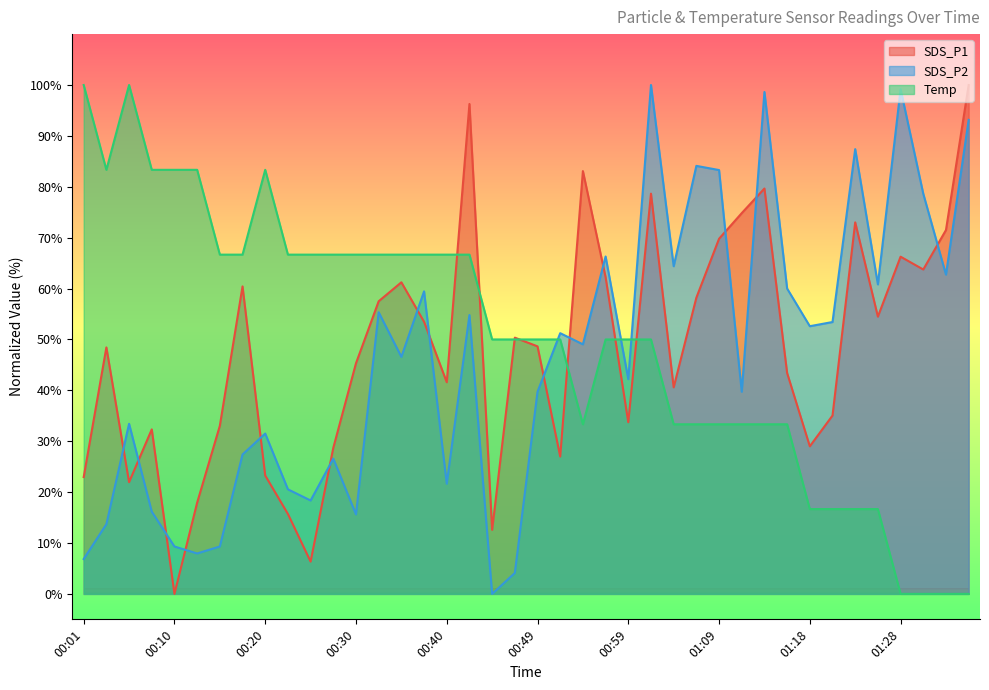

Reading right to left, list all the values displayed in this chart.

SDS_P1: 100.0	71.5	63.7	66.3	54.5	73.0	35.0	29.0	43.4	79.7	74.8	69.8	58.2	40.6	78.7	33.7	62.2	83.1	27.0	48.6	50.4	12.6	96.3	41.6	53.5	61.2	57.5	45.3	28.7	6.3	15.7	23.3	60.4	33.0	17.9	0.0	32.3	22.0	48.4	23.0
SDS_P2: 93.2	62.7	78.6	99.2	60.8	87.4	53.4	52.6	60.0	98.6	39.7	83.3	84.1	64.4	100.0	42.2	66.3	49.0	51.2	39.7	4.1	0.0	54.8	21.6	59.5	46.6	55.3	15.6	26.6	18.4	20.5	31.5	27.4	9.3	7.9	9.3	16.2	33.4	13.7	6.8
Temp: 0.0	0.0	0.0	0.0	16.7	16.7	16.7	16.7	33.3	33.3	33.3	33.3	33.3	33.3	50.0	50.0	50.0	33.3	50.0	50.0	50.0	50.0	66.7	66.7	66.7	66.7	66.7	66.7	66.7	66.7	66.7	83.3	66.7	66.7	83.3	83.3	83.3	100.0	83.3	100.0